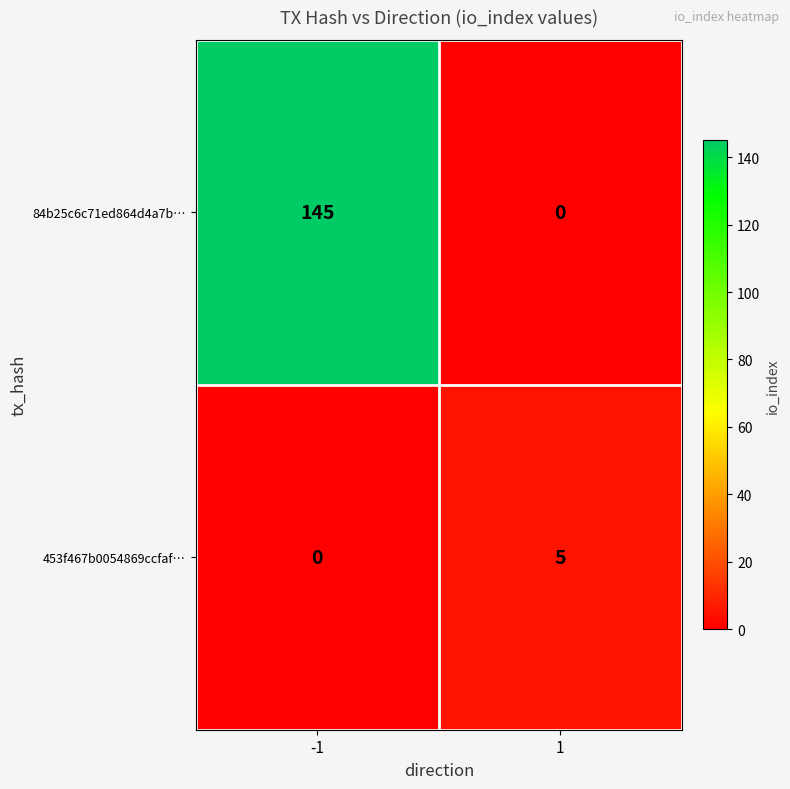

What is the difference between the highest and lowest values at 1?

5